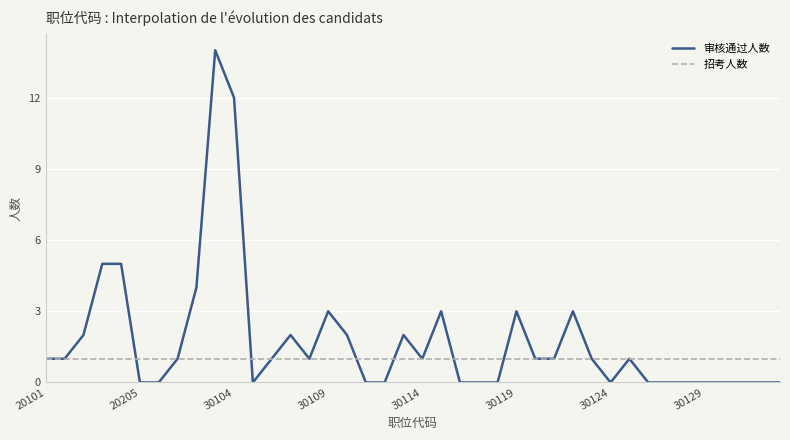

What is the greatest value displayed?

14